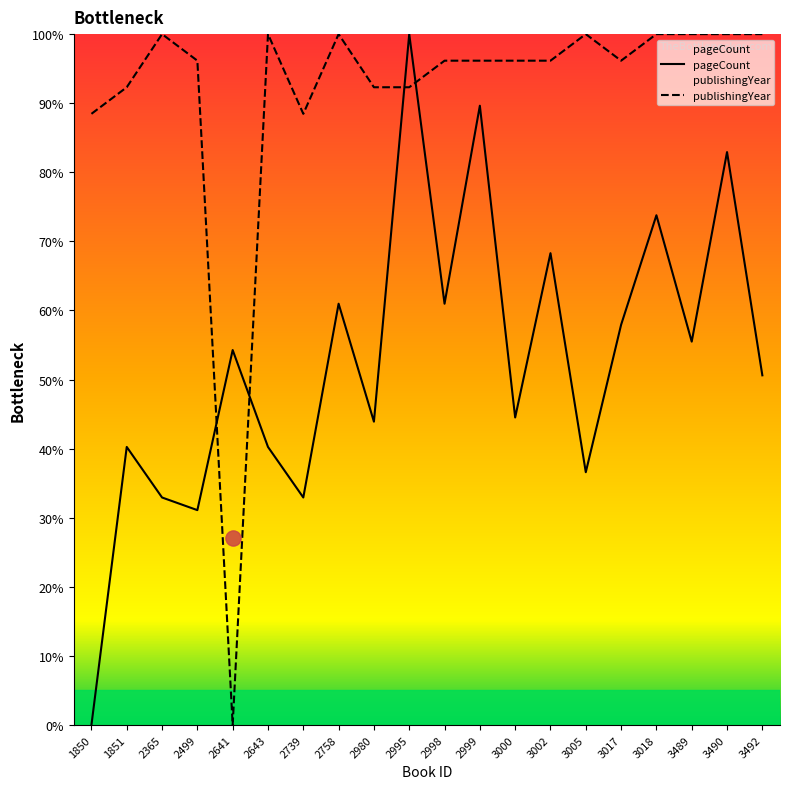

At how many categories does at least one series exceed 18?

20